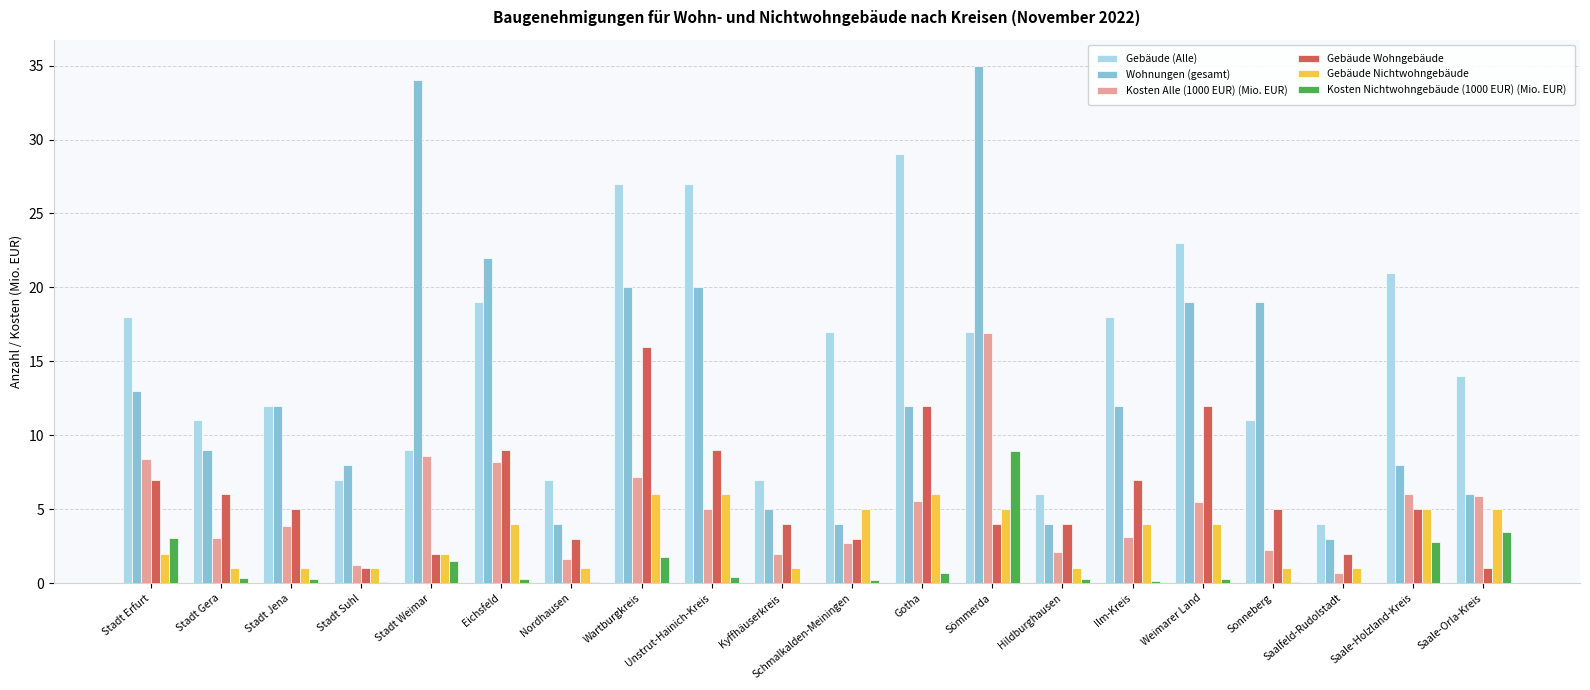

Does the chart contain stacked bars?

No